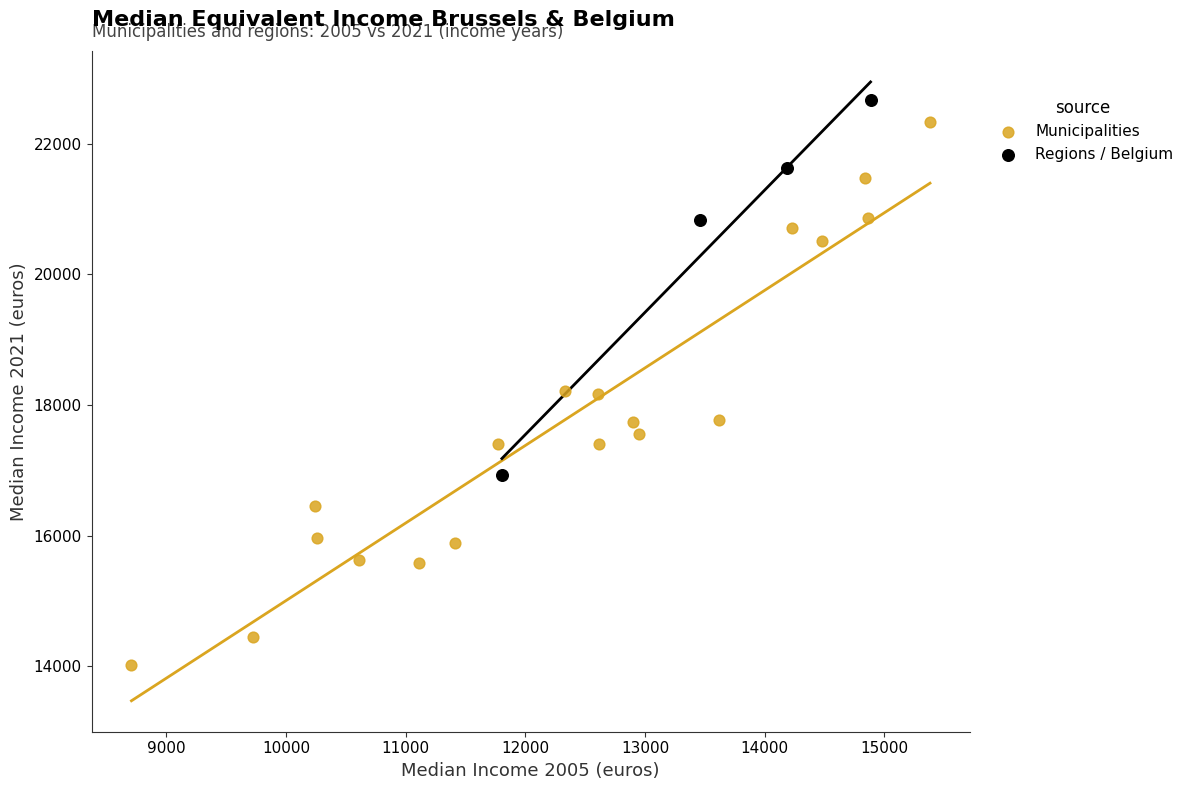

Which series has the largest Y range (max minus min)?

Municipalities